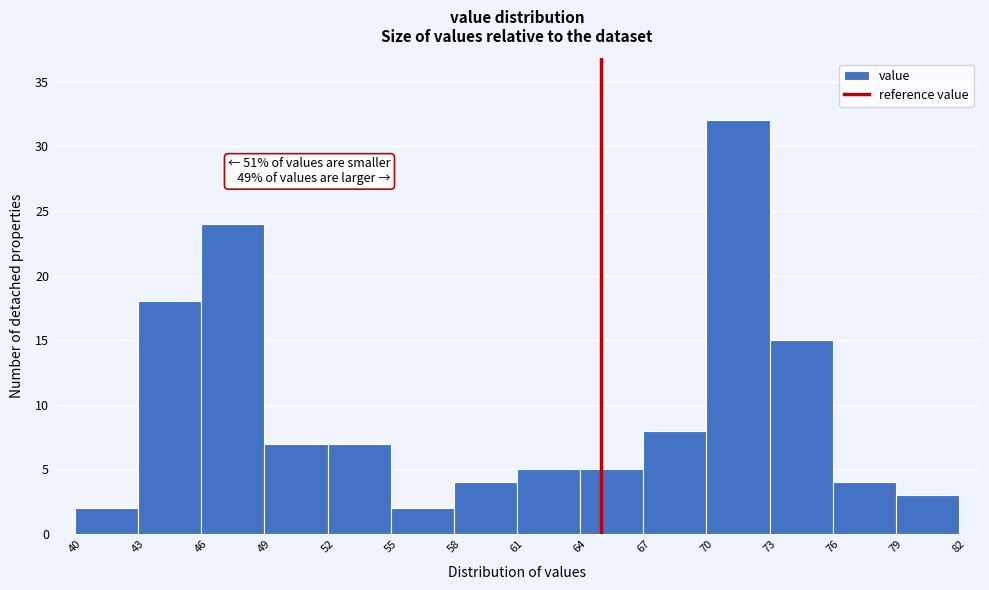

Which range on the x-axis has the tallest bar?

70 to 73